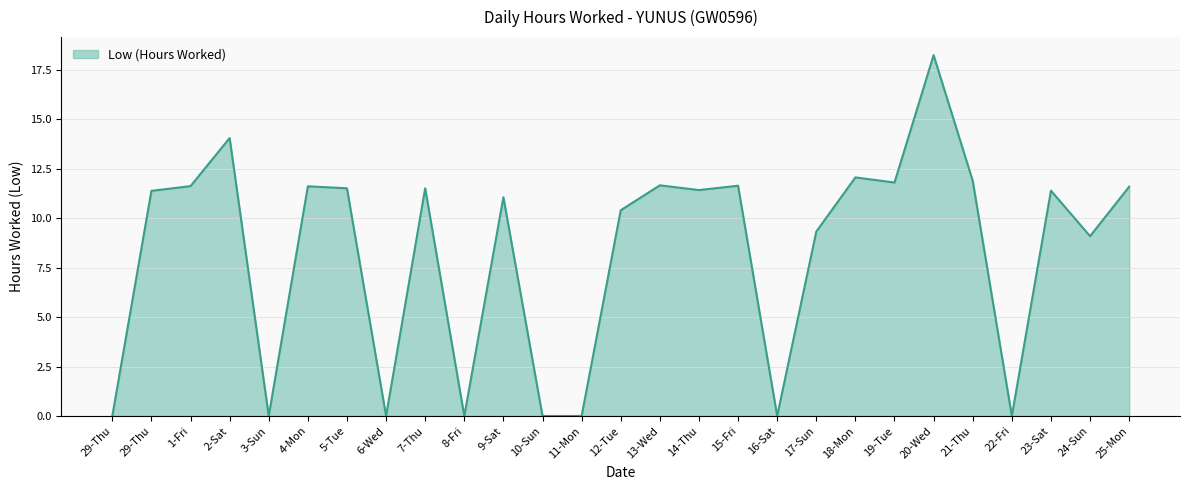

How many points are lower than both their immediate neighbors (excluding endpoints)?

8